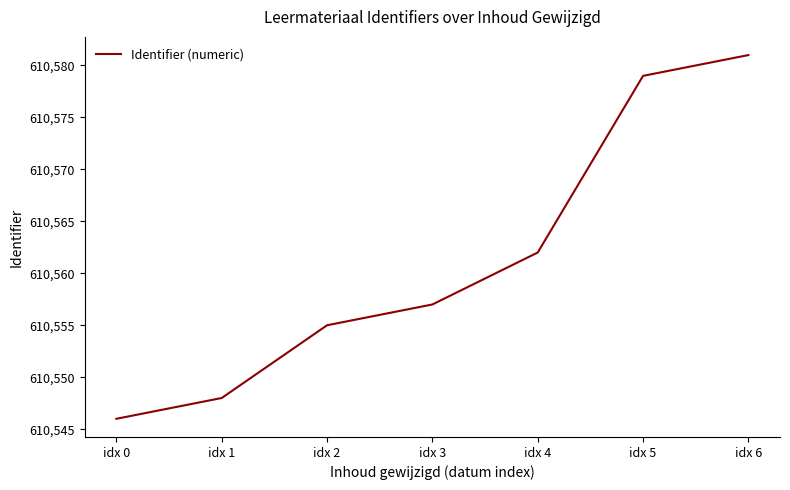

What is the difference between the maximum and minimum values?

35